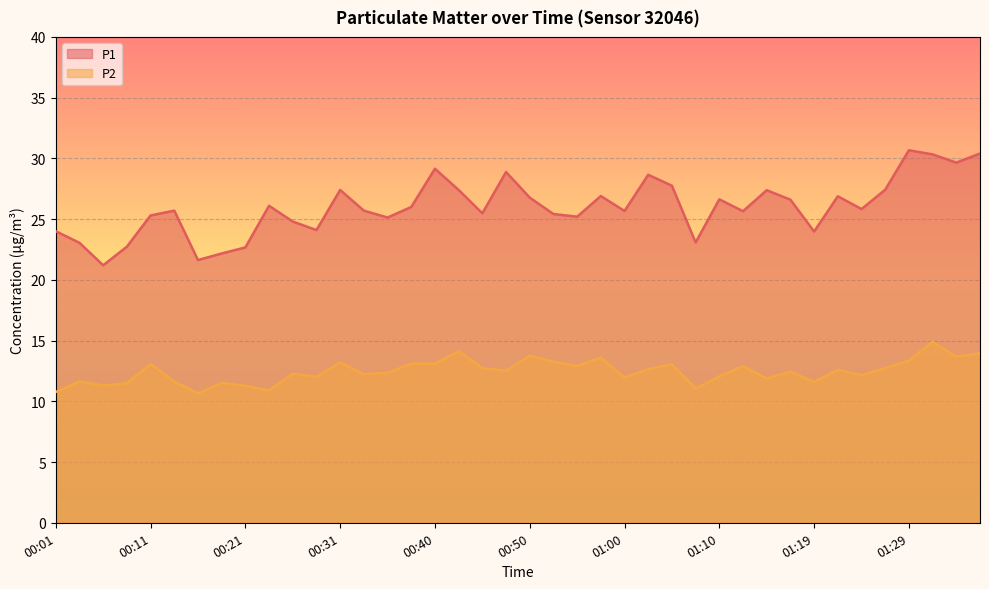

Reading right to left, list all the values displayed in this chart.

P1: 30.4	29.6	30.3	30.7	27.4	25.8	26.9	24.0	26.6	27.4	25.6	26.6	23.1	27.8	28.6	25.7	26.9	25.2	25.4	26.8	28.9	25.5	27.4	29.1	26.0	25.1	25.7	27.4	24.1	24.8	26.1	22.7	22.2	21.6	25.7	25.3	22.7	21.2	23.1	24.0
P2: 13.9	13.7	14.9	13.3	12.7	12.2	12.6	11.6	12.4	11.9	12.9	12.1	11.1	13.1	12.7	11.9	13.6	12.9	13.3	13.8	12.5	12.7	14.1	13.1	13.1	12.3	12.2	13.2	12.0	12.3	10.9	11.3	11.5	10.7	11.6	13.1	11.5	11.3	11.6	10.8